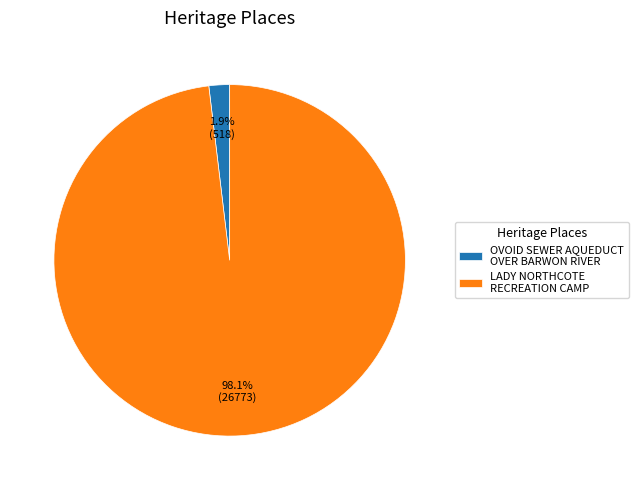

To the nearest percent, what is the difference between the largest and smallest slice percentages?

96%